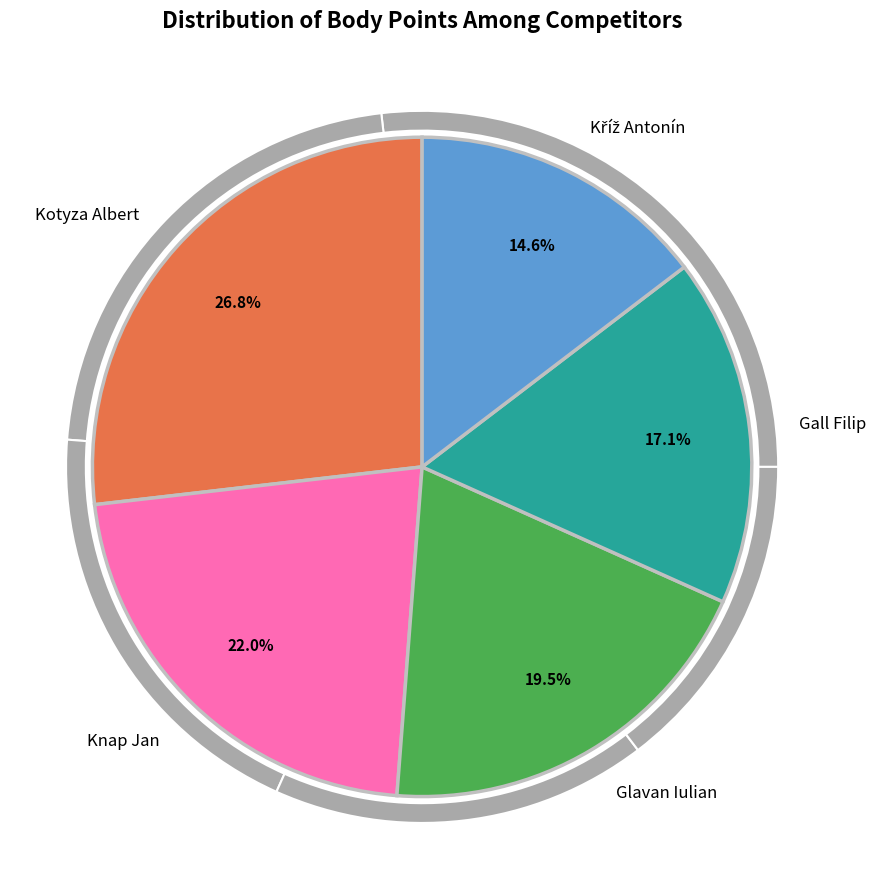

To the nearest percent, what is the difference between the largest and smallest slice percentages?

12%